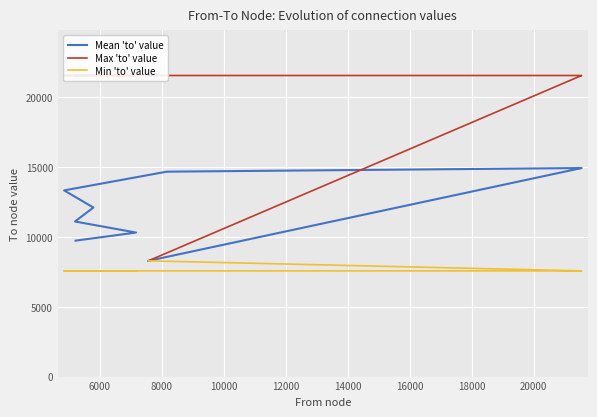

What is the difference between the maximum and minimum values in the Mean 'to' value series?

6641